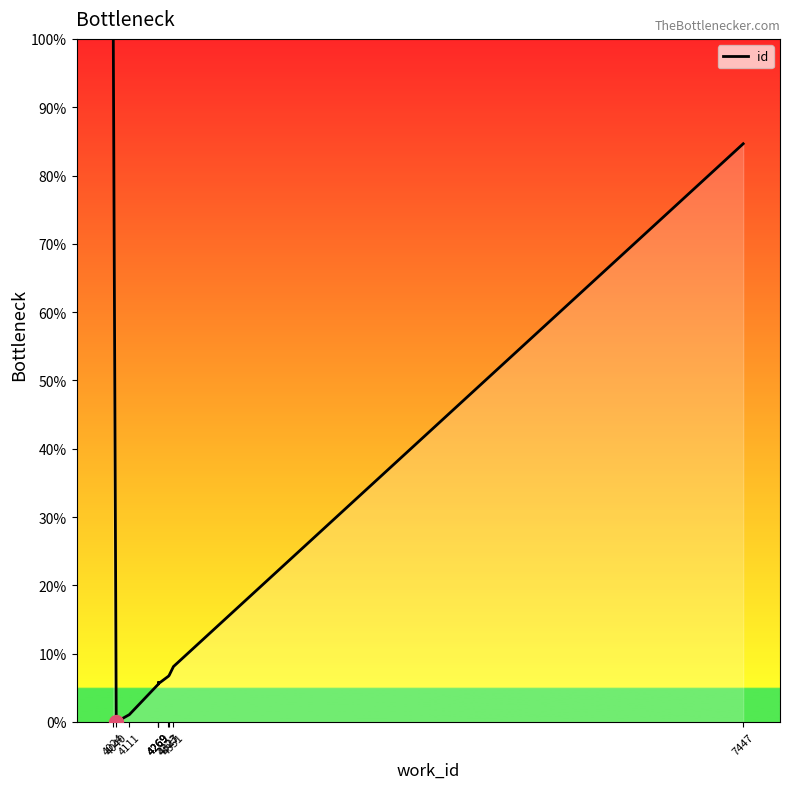

How many lines are shown in the chart?

1